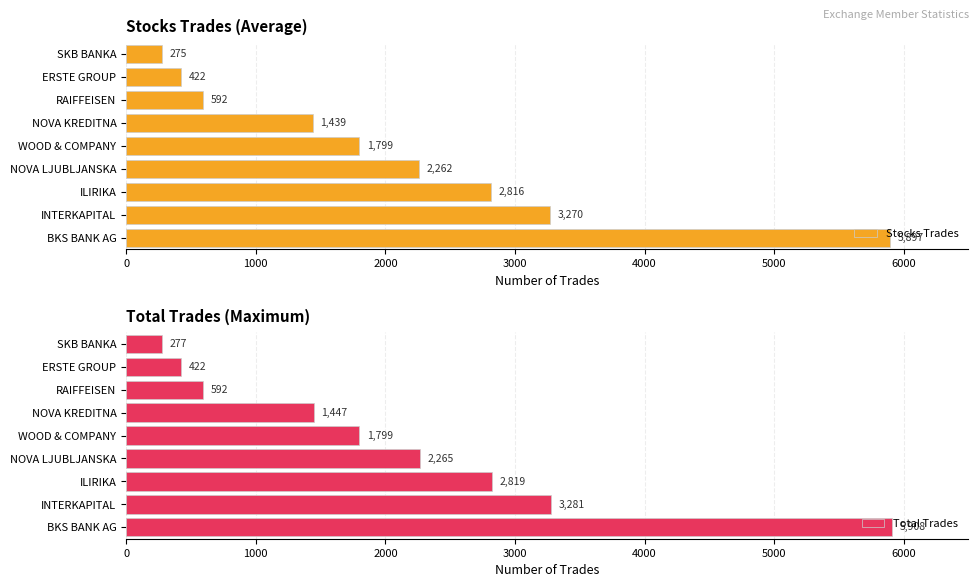

Which series has the largest total across all categories?

Total Trades